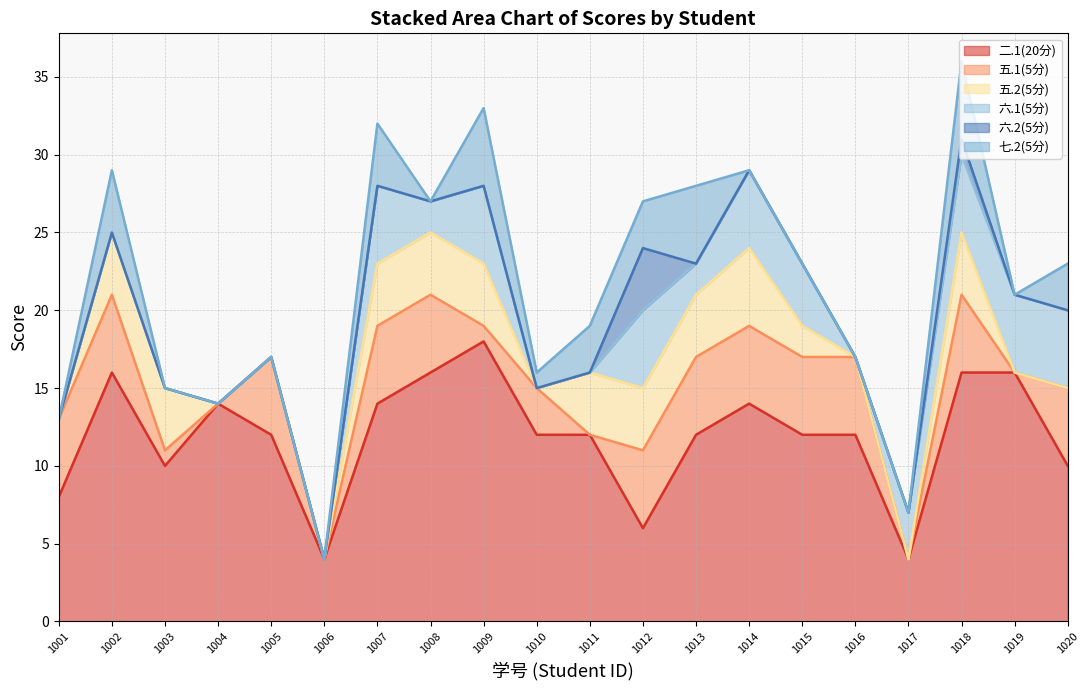

Read the 六.2(5分) value at 2023101018.

1